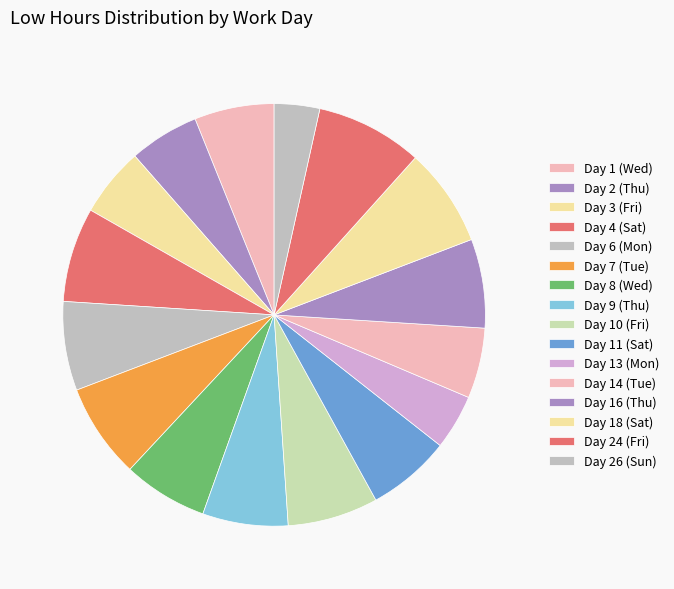

Count the number of slices in the pie.

16